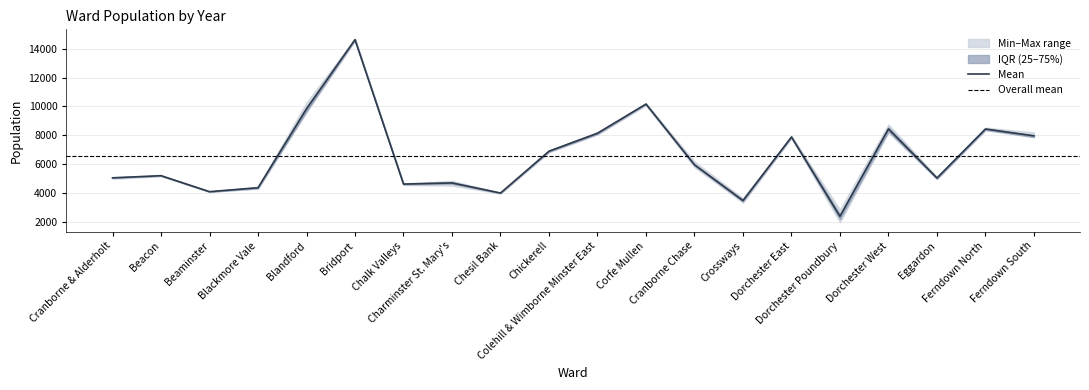

Does the chart have visible grid lines?

Yes